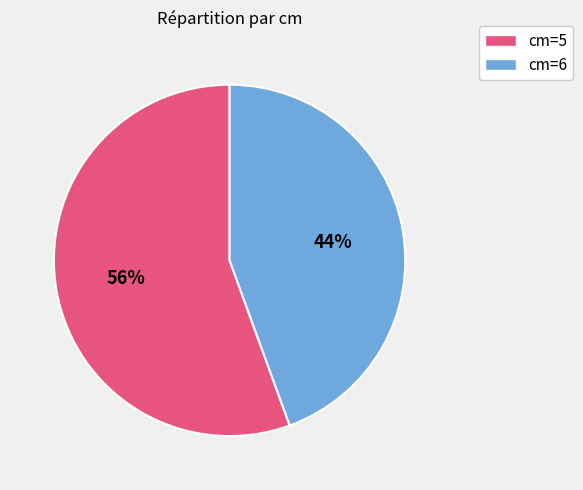

Does any single category account for the majority?

Yes